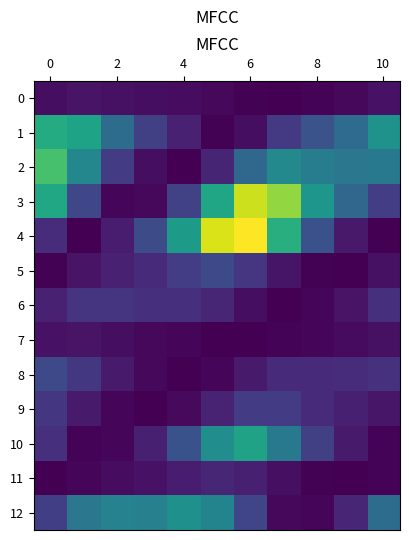

Which series has the largest total across all categories?

3